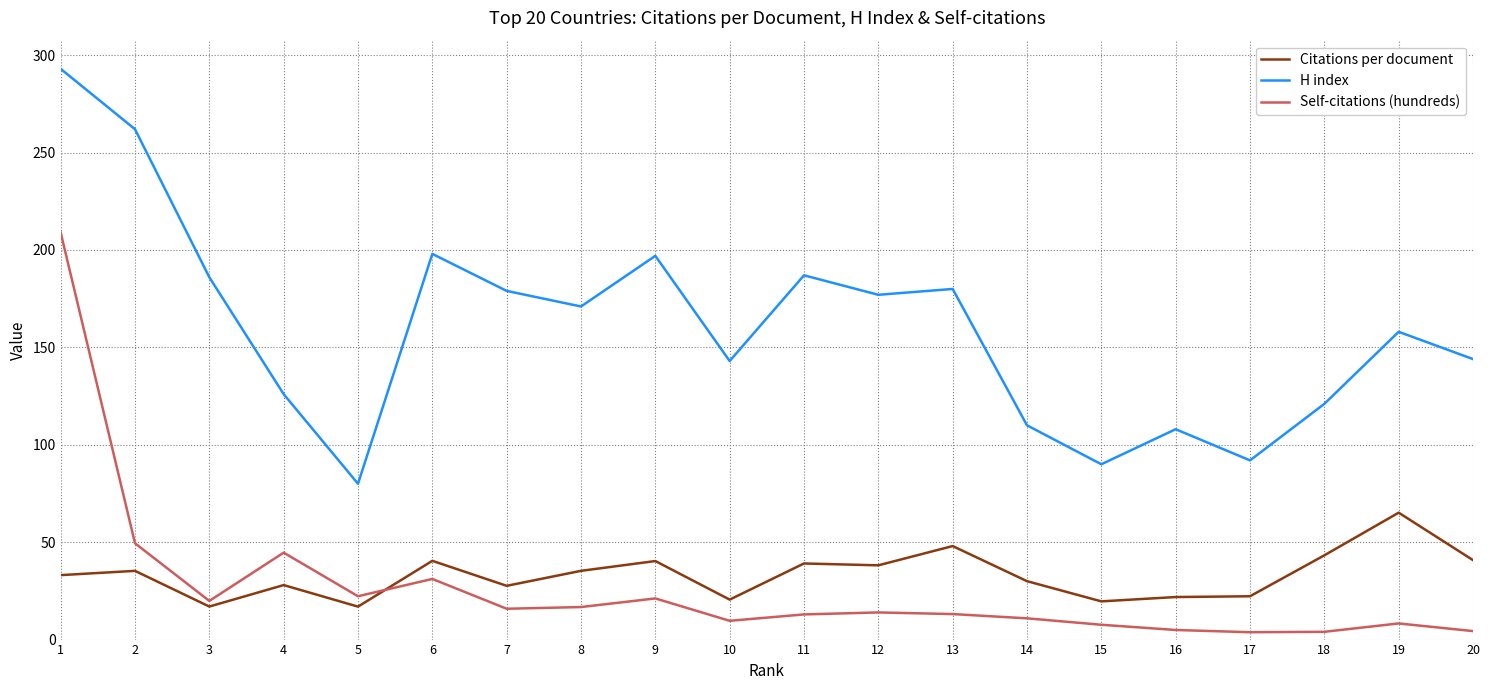

What is the difference between the maximum and second lowest values in the Citations per document series?

48.2